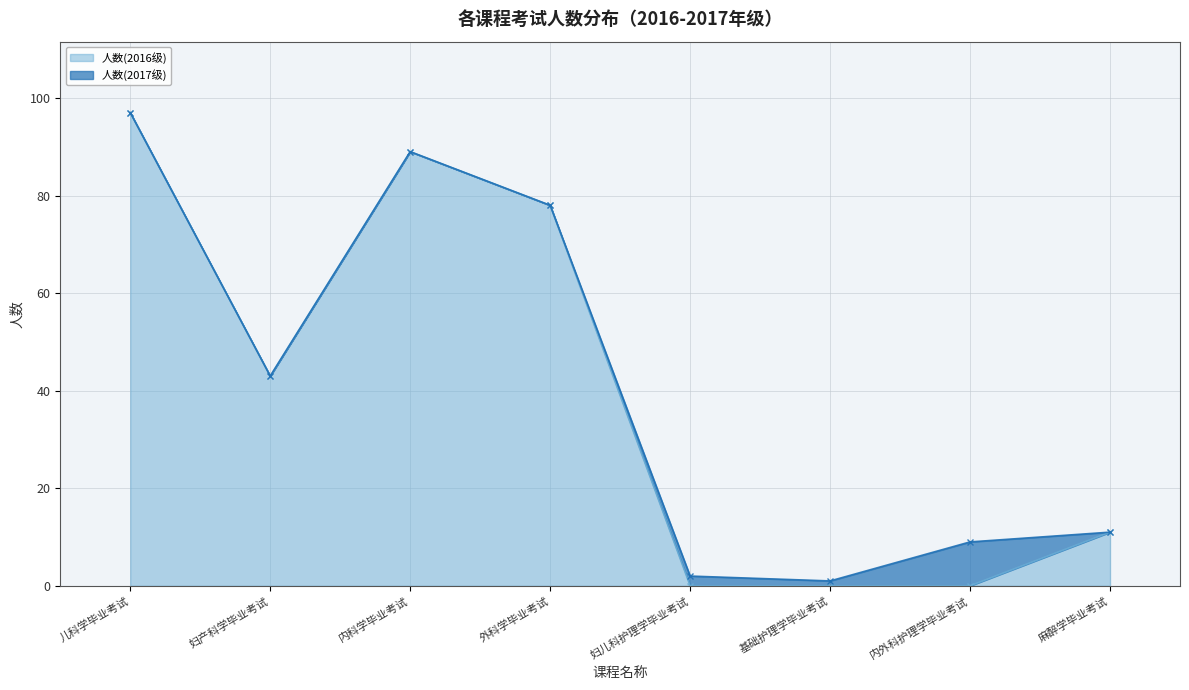

How many points are higher than both their immediate neighbors (excluding endpoints)?

1